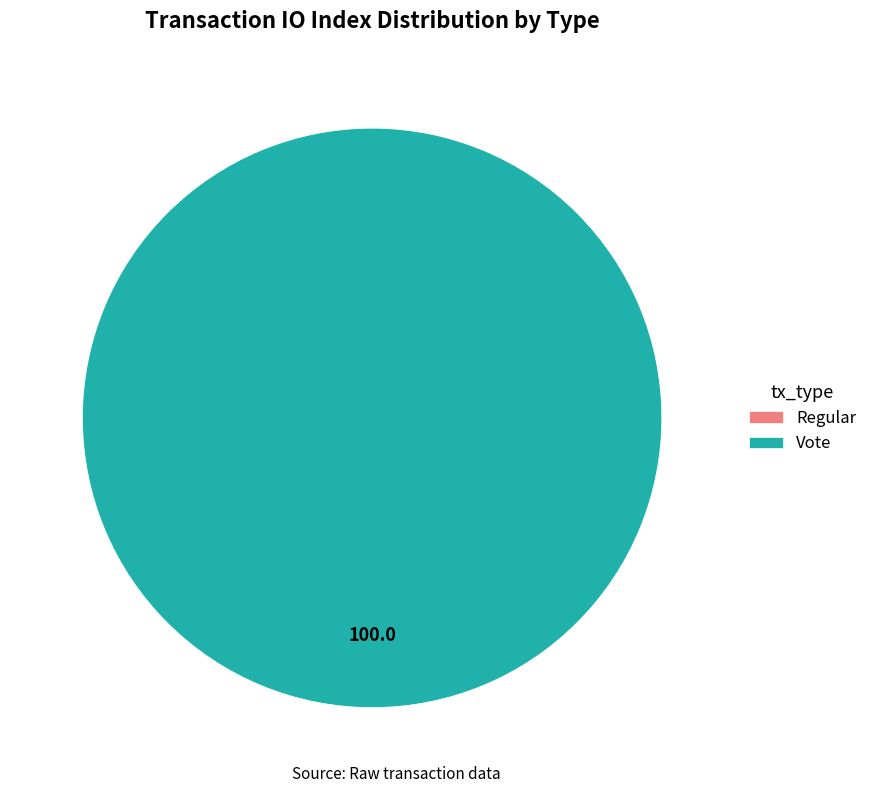

Rank the categories by value from lowest to highest.

Regular, Vote